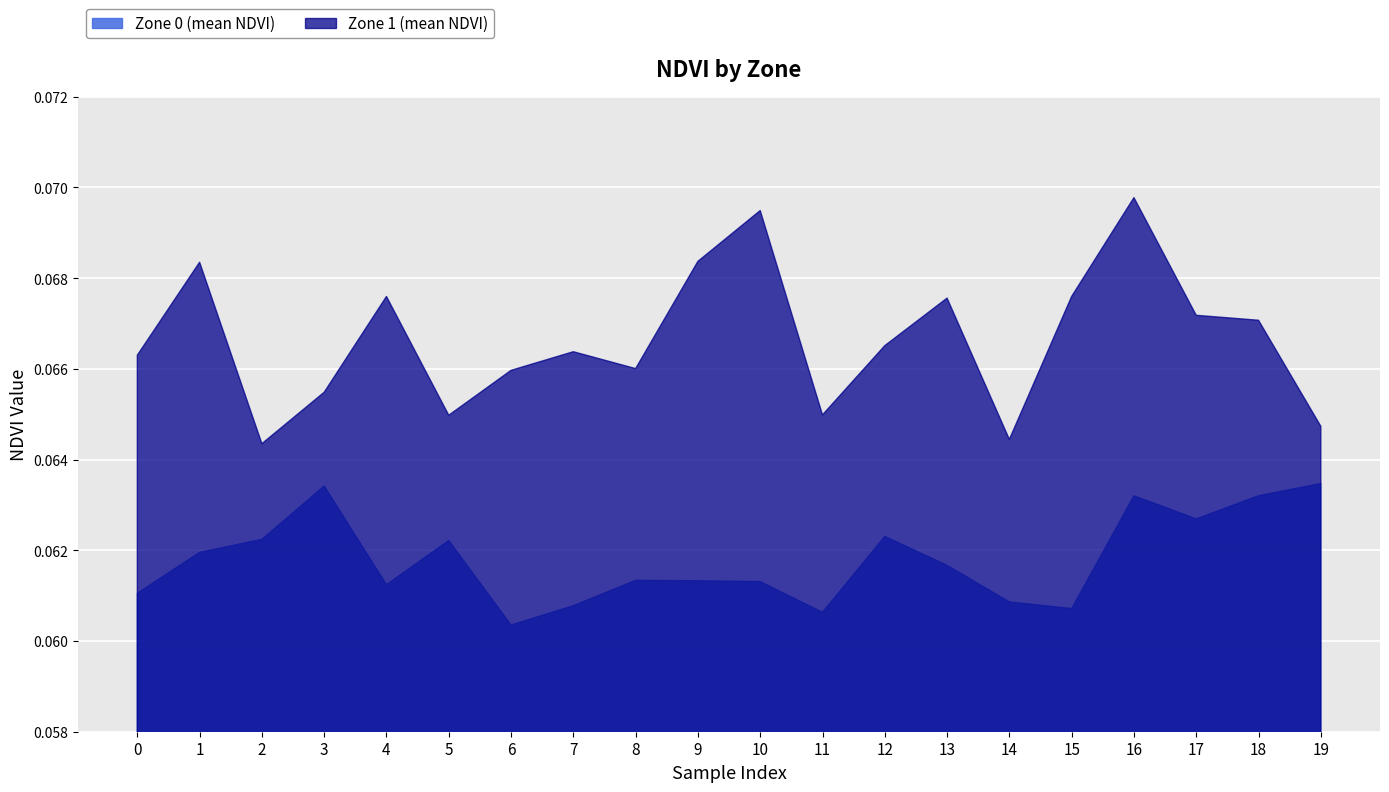

What is the total value across all series at 6?

0.1